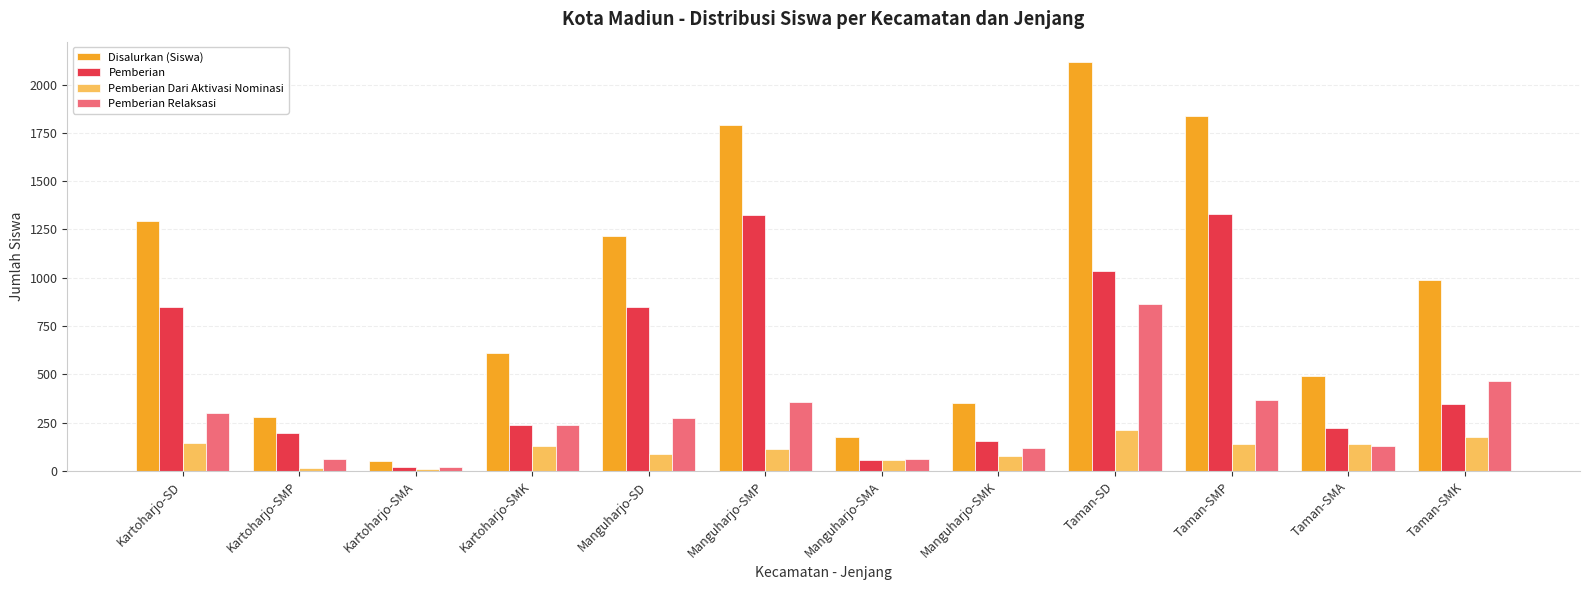

At which category is the sum across all series the highest?

Taman-SD